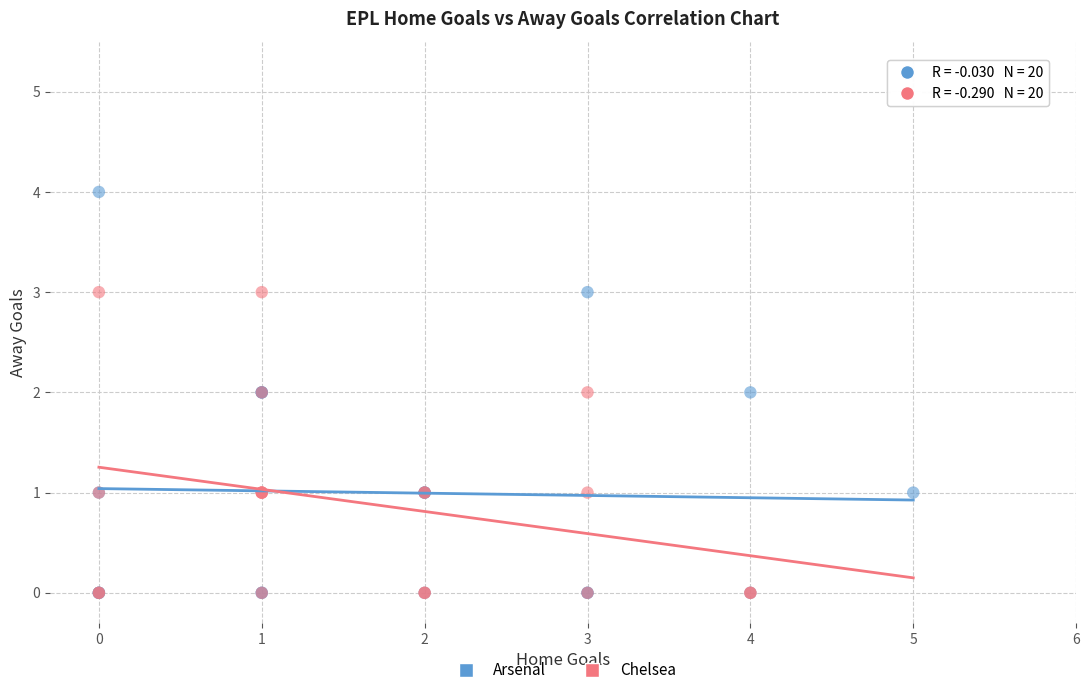

Which series has the largest Y range (max minus min)?

Arsenal